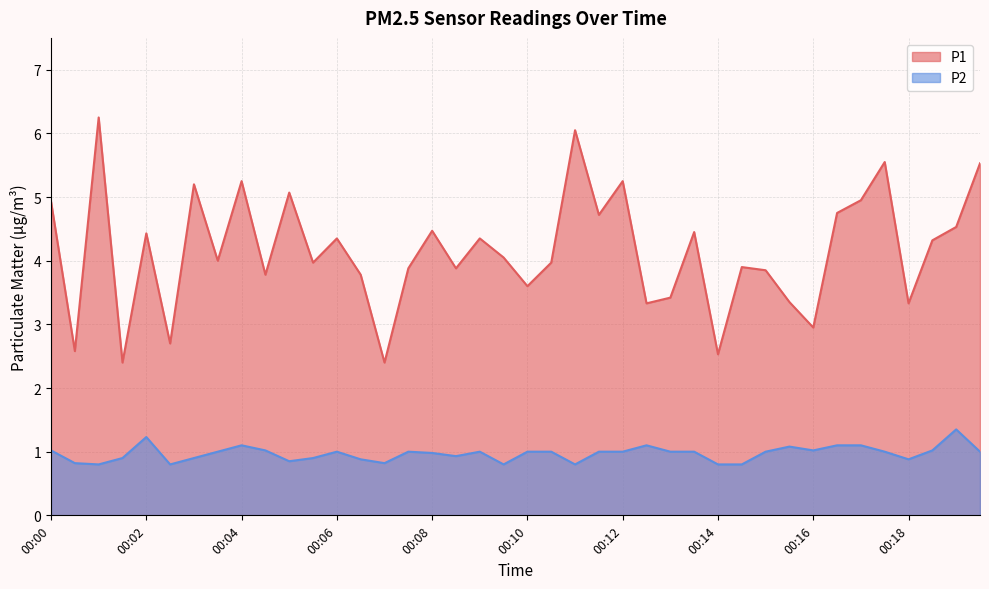

Reading right to left, transcribe all the data shown in this chart.

P1: 5.5	4.5	4.3	3.3	5.5	5.0	4.8	3.0	3.4	3.9	3.9	2.5	4.5	3.4	3.3	5.2	4.7	6.0	4.0	3.6	4.0	4.3	3.9	4.5	3.9	2.4	3.8	4.3	4.0	5.1	3.8	5.2	4.0	5.2	2.7	4.4	2.4	6.2	2.6	4.9
P2: 1.0	1.4	1.0	0.9	1.0	1.1	1.1	1.0	1.1	1.0	0.8	0.8	1.0	1.0	1.1	1.0	1.0	0.8	1.0	1.0	0.8	1.0	0.9	1.0	1.0	0.8	0.9	1.0	0.9	0.8	1.0	1.1	1.0	0.9	0.8	1.2	0.9	0.8	0.8	1.0